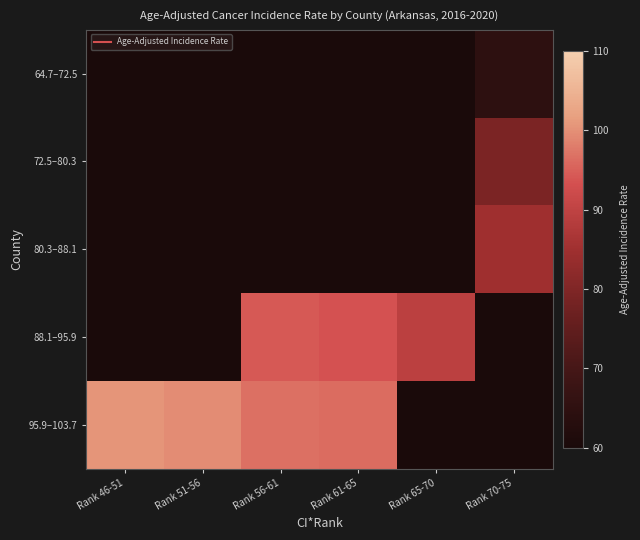

At which label is 95.9–103.7 closest to 98?

Rank 56-61